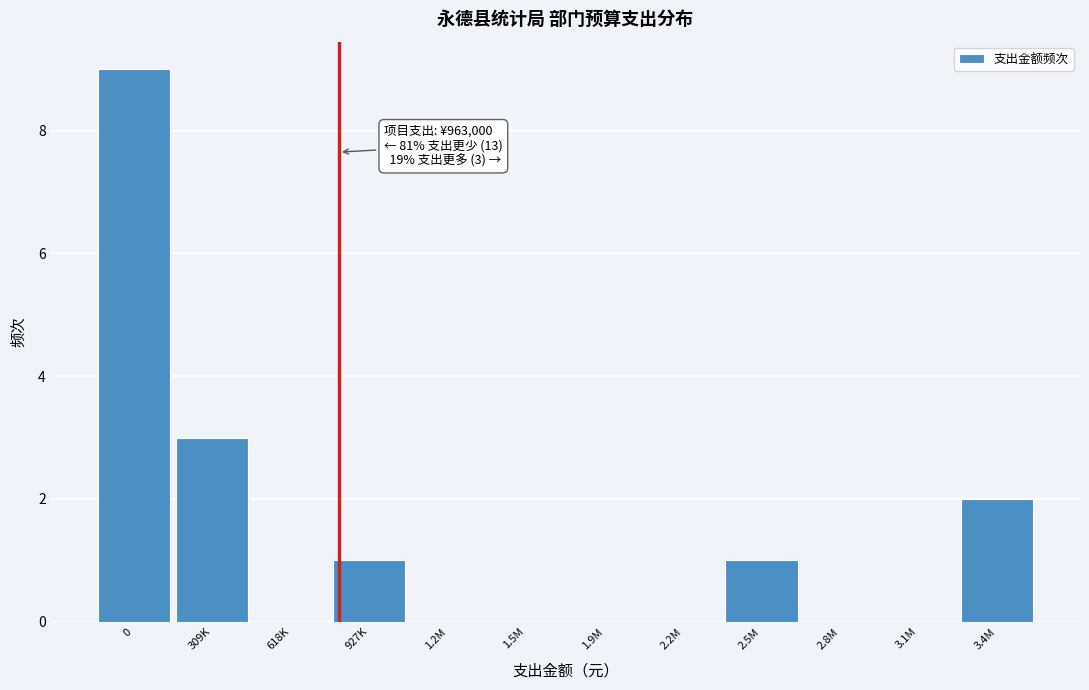

Reading left to right, transcribe all the data shown in this chart.

0=9	309K=3	618K=0	927K=1	1.2M=0	1.5M=0	1.9M=0	2.2M=0	2.5M=1	2.8M=0	3.1M=0	3.4M=2